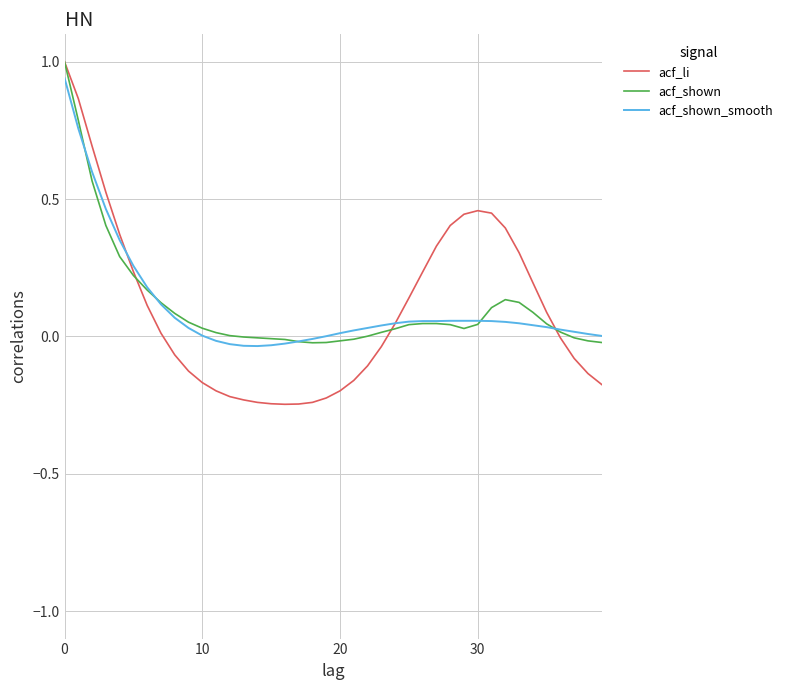

What is the highest value of the acf_shown series?

1.0